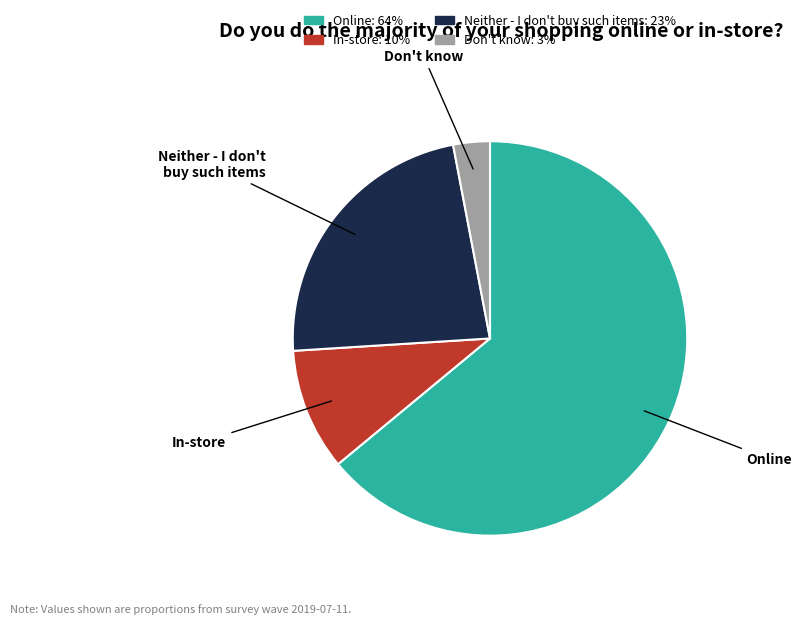

Do Don't know and In-store together represent more than half of the pie?

No